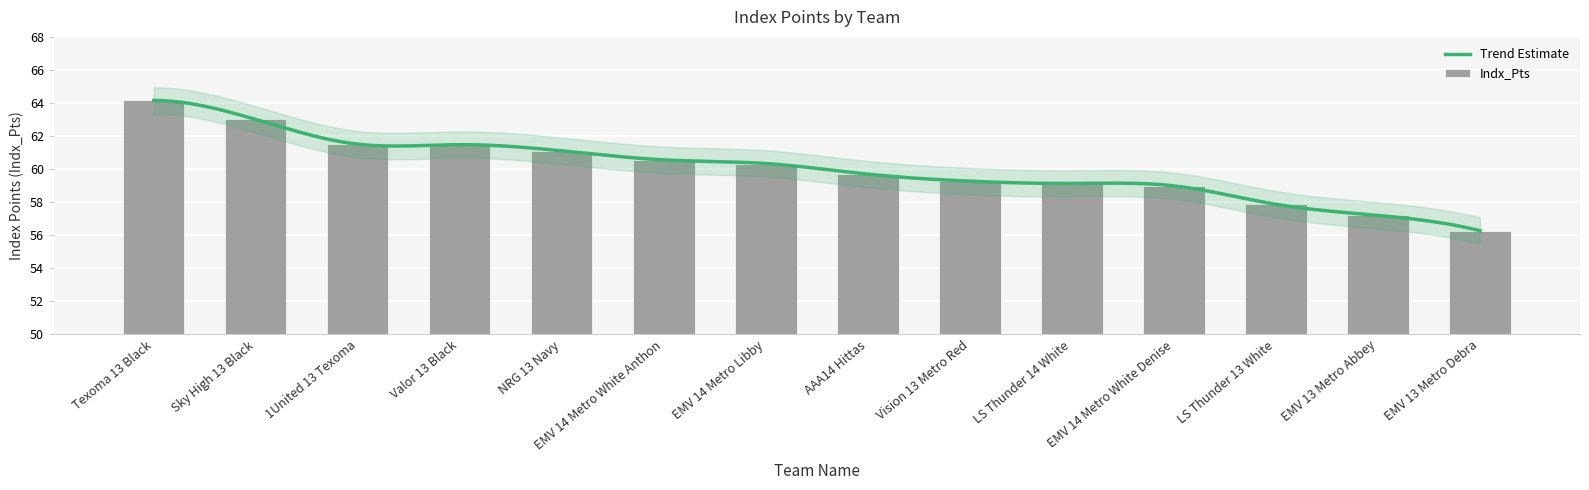

What is the difference between the values at EMV 13 Metro Debra and LS Thunder 14 White?

2.9